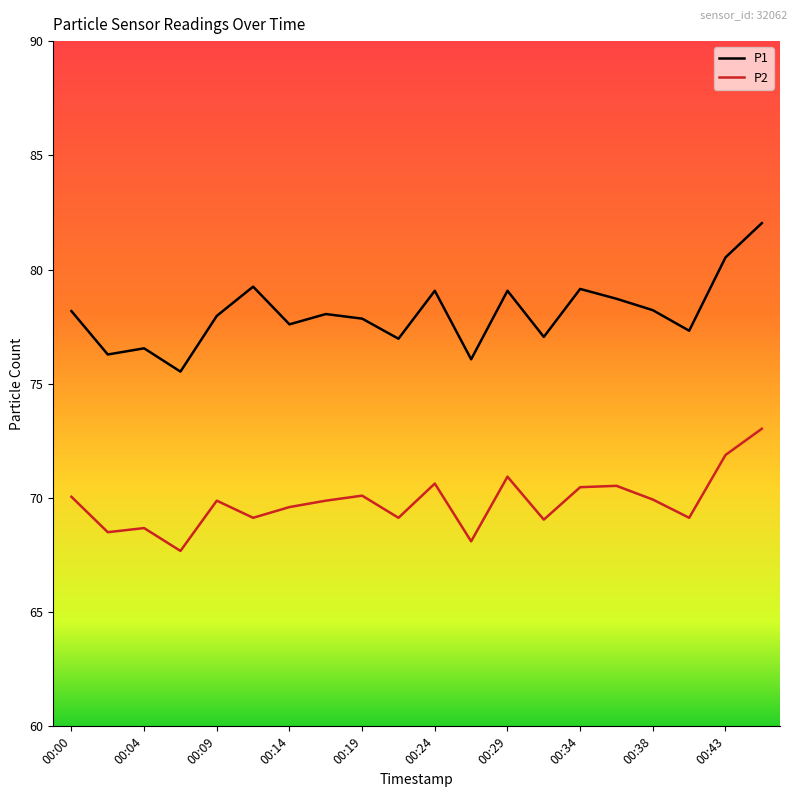

What is the greatest value displayed?

82.0